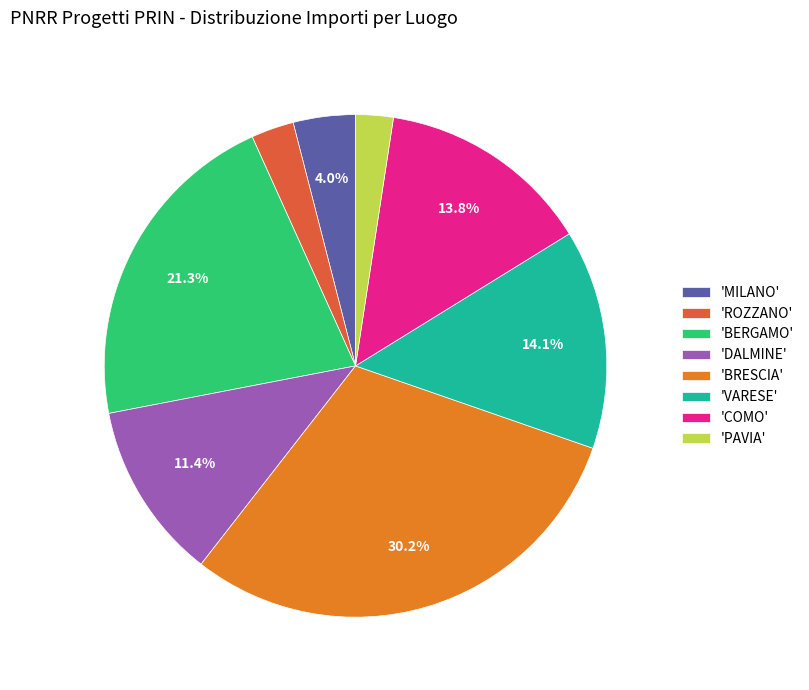

Which slice is the largest?

'BRESCIA'